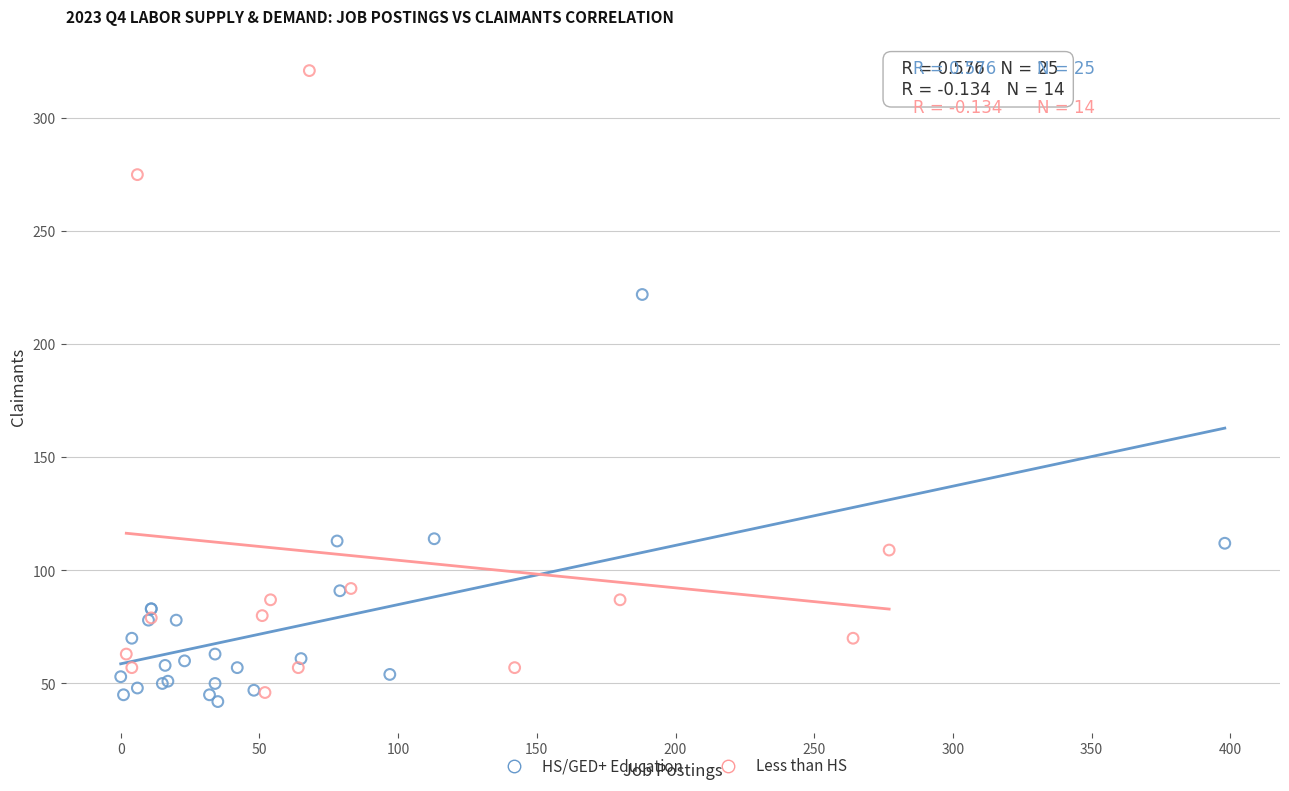

Which series reaches the maximum Y coordinate?

Less than HS